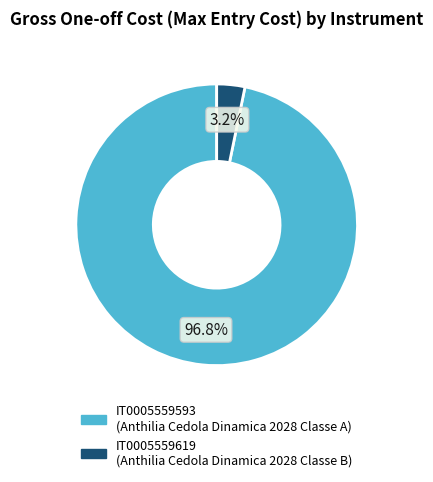

Is the sum of IT0005559593 and IT0005559619 greater than half?

Yes